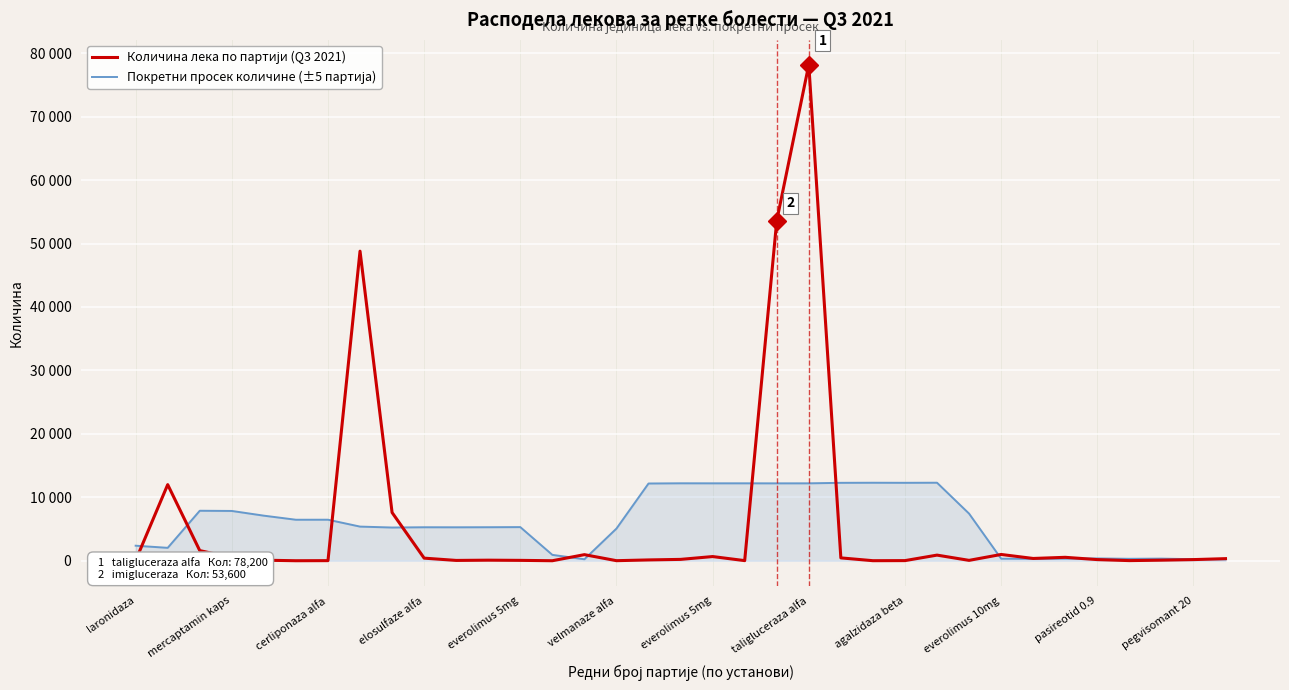

Does the chart have visible grid lines?

Yes